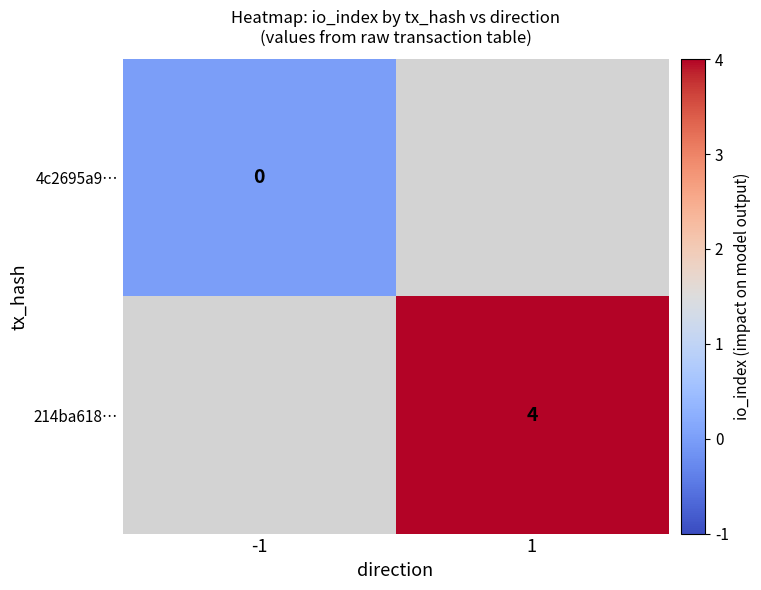

What is the greatest value displayed?

4.0